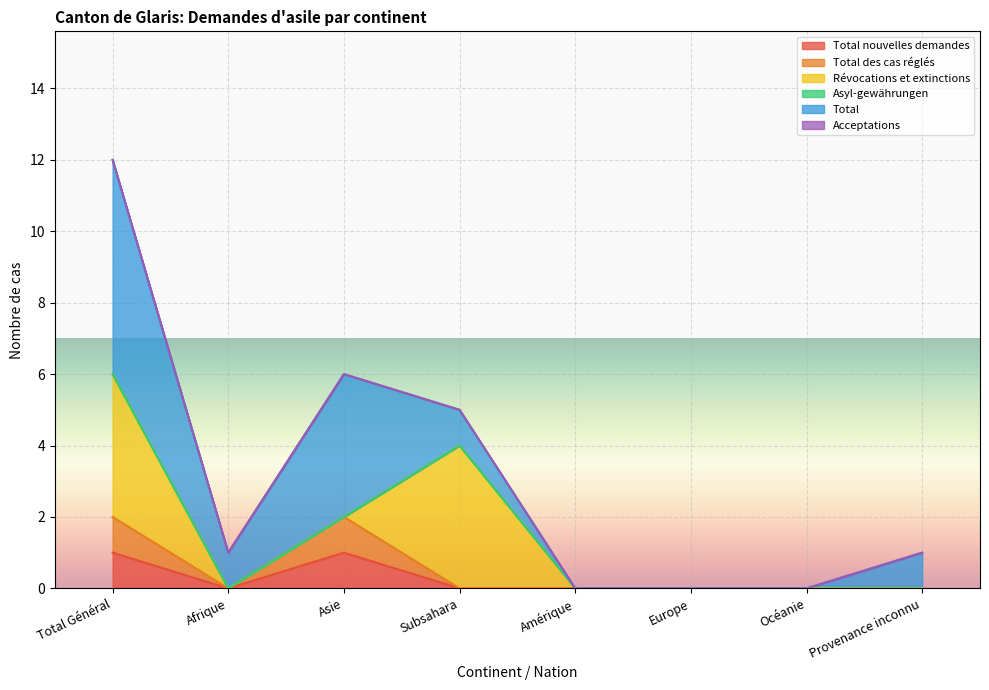

Reading left to right, list all the values displayed in this chart.

Total nouvelles demandes: 1	0	1	0	0	0	0	0
Total des cas réglés: 1	0	1	0	0	0	0	0
Révocations et extinctions: 4	0	0	4	0	0	0	0
Asyl-gewährungen: 0	0	0	0	0	0	0	0
Total: 6	1	4	1	0	0	0	1
Acceptations: 0	0	0	0	0	0	0	0